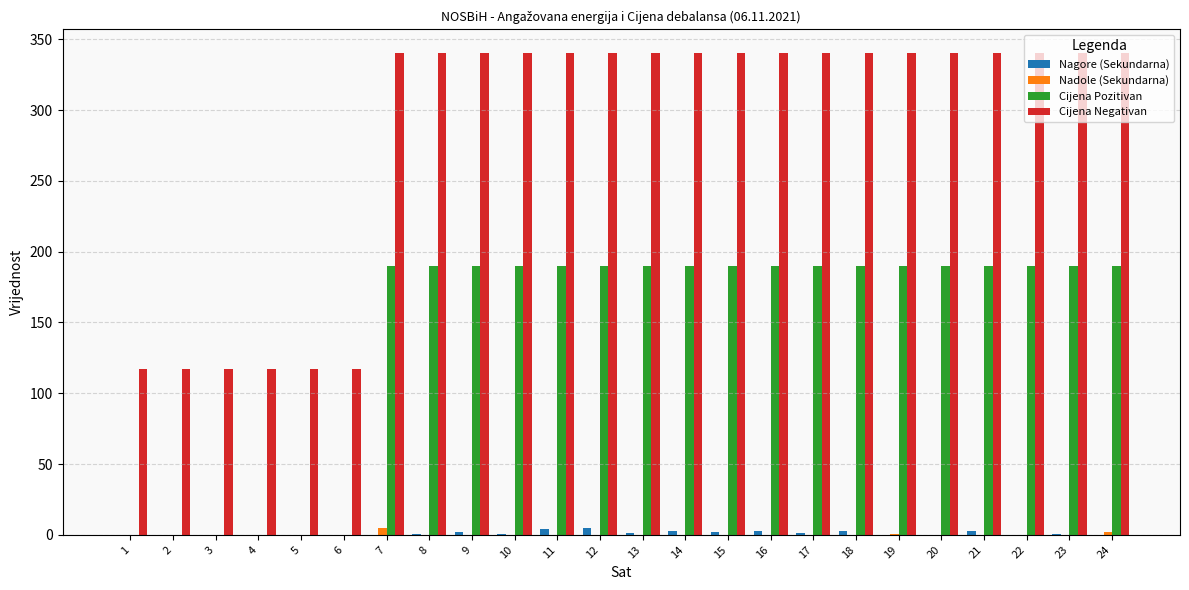

The Cijena Pozitivan series shows 335.3 at 22. True or false?

False